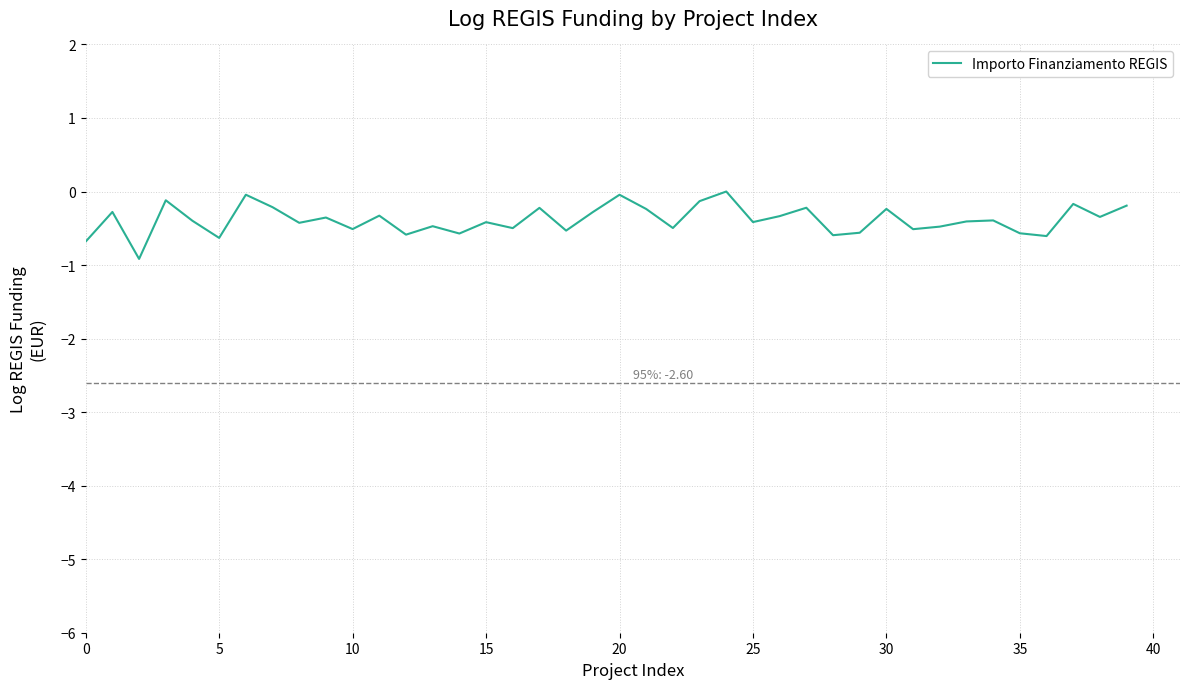

What is the difference between the maximum and minimum values?

0.9